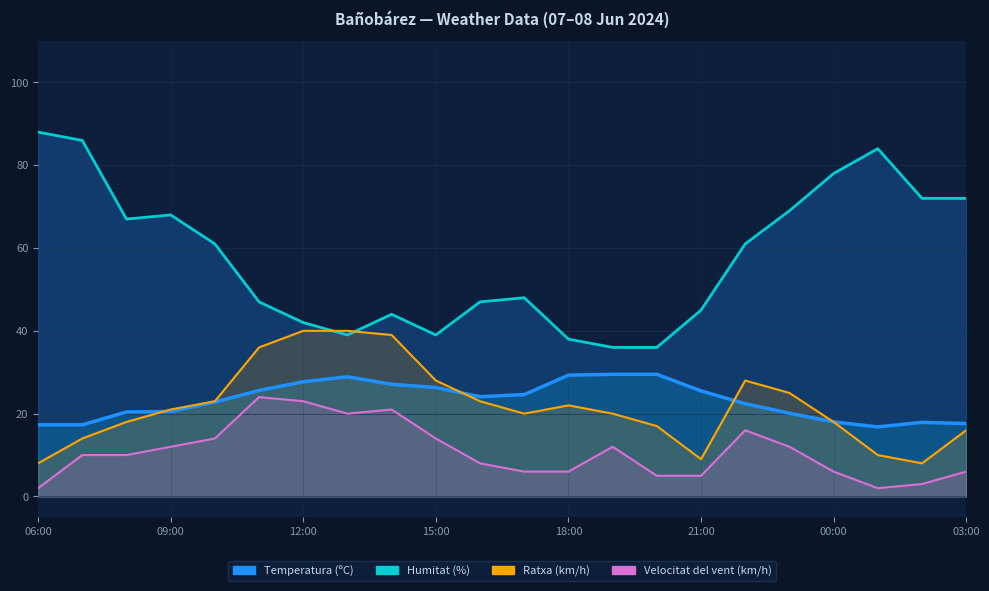

What is the sum of the Humitat (%) values at 23:00 and 14:00?

113.0